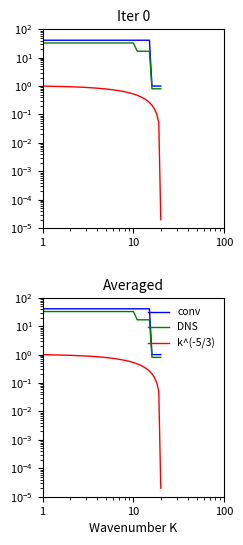

True or false: conv and DNS cross at least once.

False